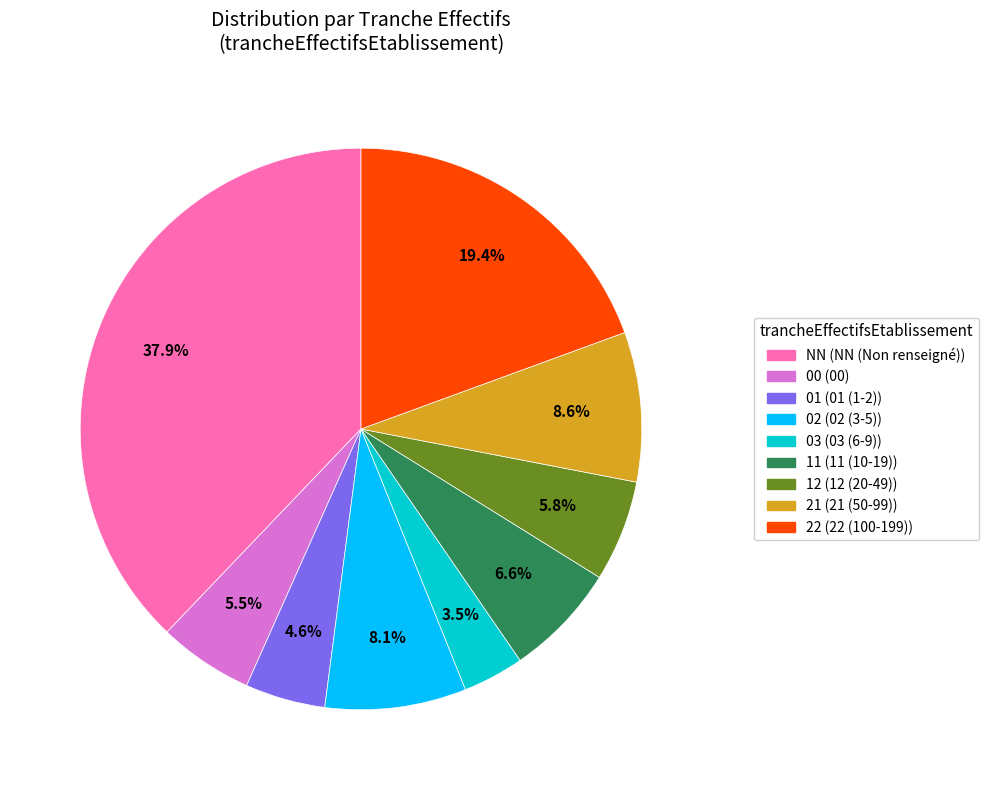

To the nearest percent, what is the average slice percentage?

11%